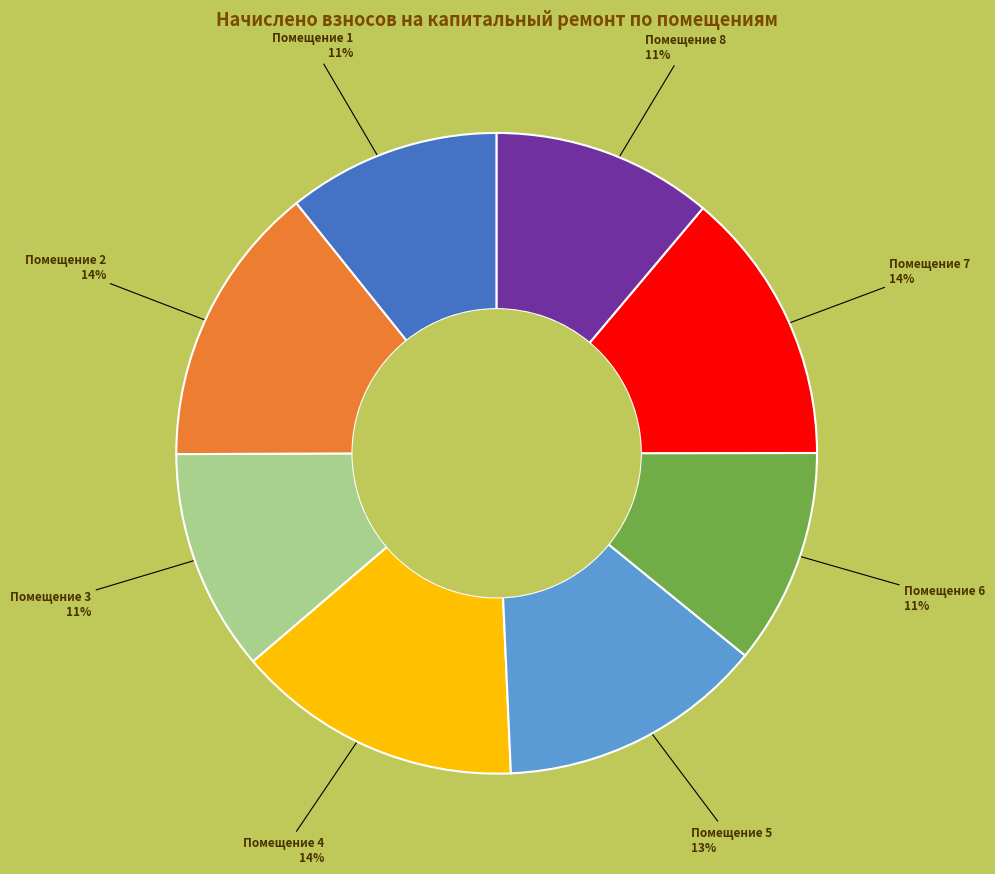

To the nearest percent, what is the average slice percentage?

12%